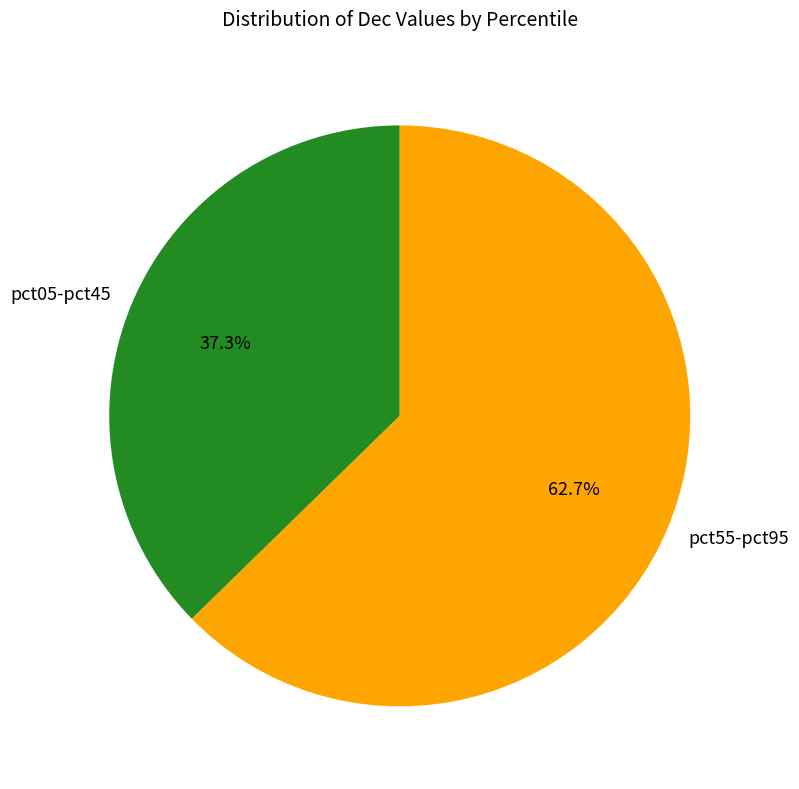

Does any single category account for the majority?

Yes